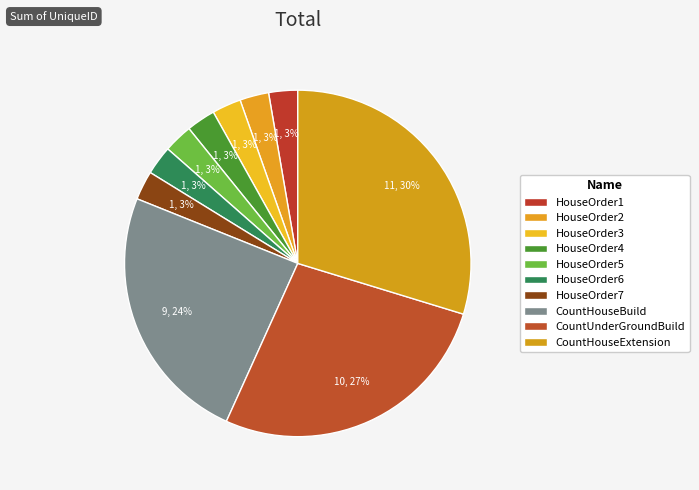

Does HouseOrder6 represent more than half of the total?

No